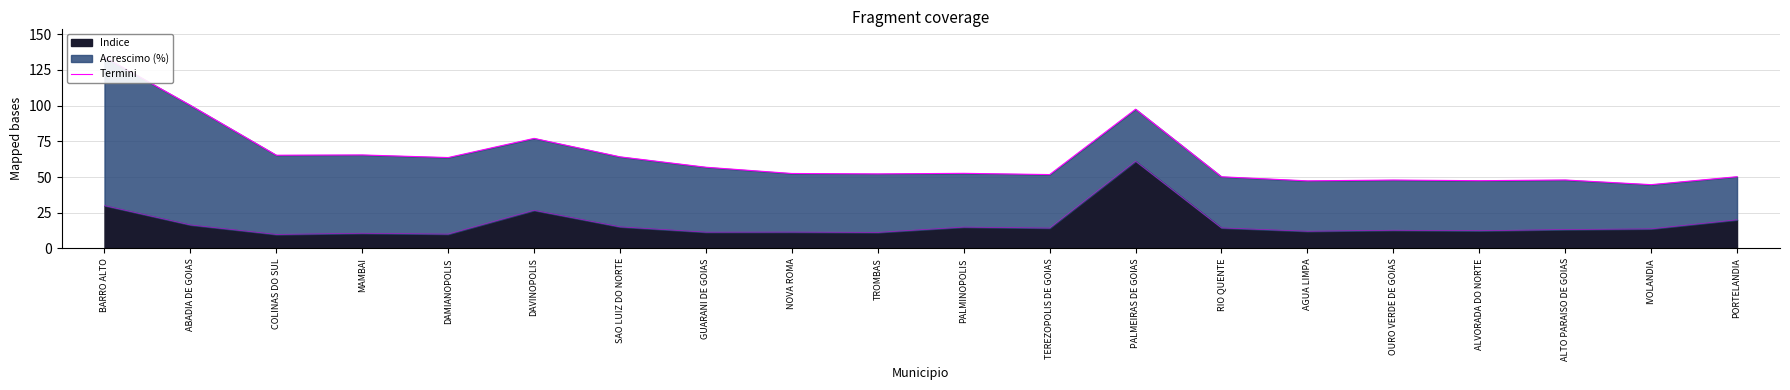

Where is the data nearest to the value 89?

PALMEIRAS DE GOIAS